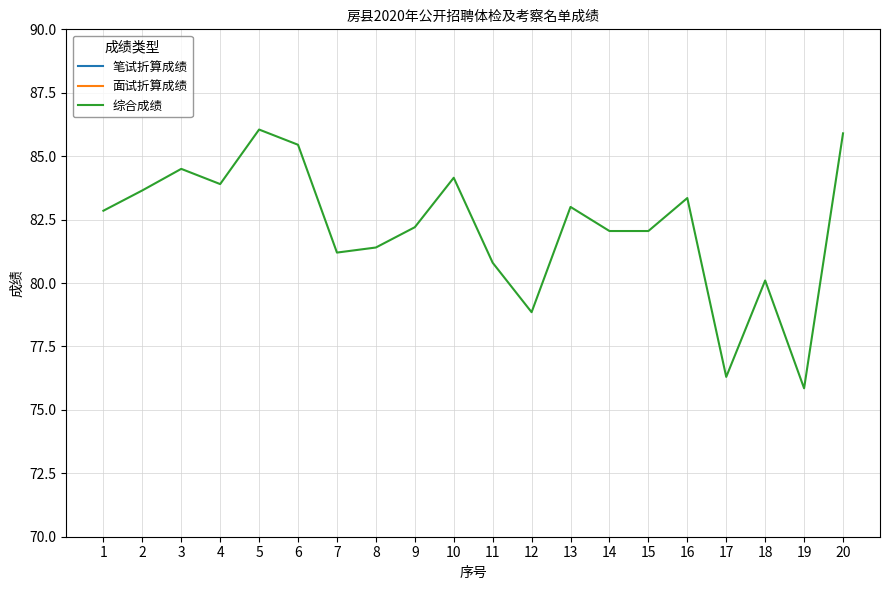

Reading left to right, list all the values displayed in this chart.

笔试折算成绩: 1=40.0	2=39.0	3=40.5	4=40.5	5=41.0	6=40.5	7=37.0	8=36.0	9=39.5	10=40.0	11=37.0	12=37.5	13=37.5	14=38.0	15=39.0	16=39.0	17=34.0	18=35.5	19=34.5	20=39.5
面试折算成绩: 1=42.9	2=44.6	3=44.0	4=43.4	5=45.0	6=45.0	7=44.2	8=45.4	9=42.7	10=44.1	11=43.8	12=41.4	13=45.5	14=44.0	15=43.0	16=44.4	17=42.3	18=44.6	19=41.4	20=46.4
综合成绩: 1=82.8	2=83.7	3=84.5	4=83.9	5=86.0	6=85.5	7=81.2	8=81.4	9=82.2	10=84.2	11=80.8	12=78.8	13=83.0	14=82.0	15=82.0	16=83.3	17=76.3	18=80.1	19=75.8	20=85.9